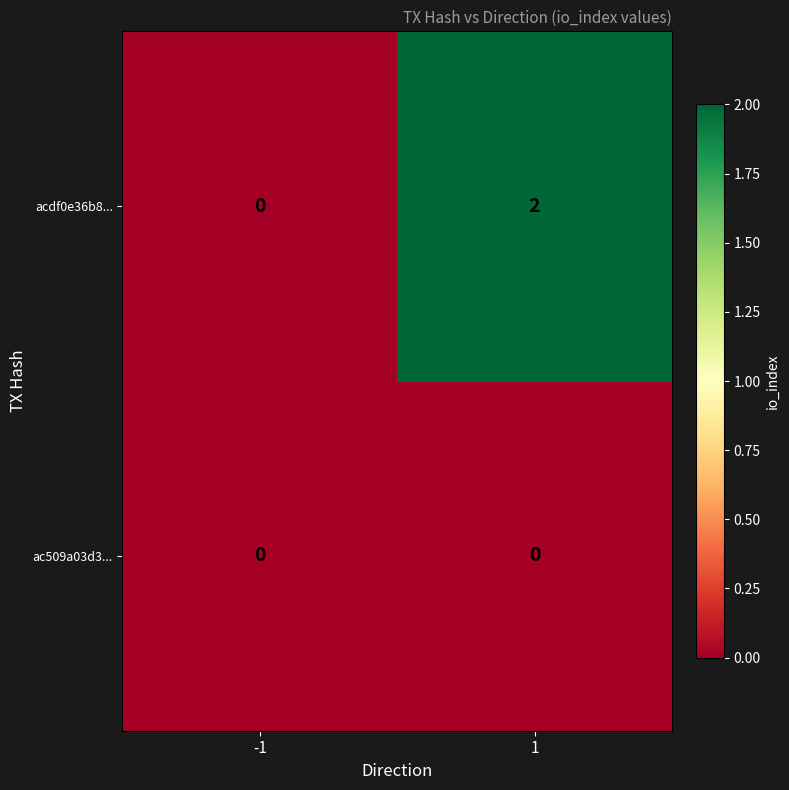

Reading left to right, transcribe all the data shown in this chart.

acdf0e36b8...: -1=0	1=2
ac509a03d3...: -1=0	1=0